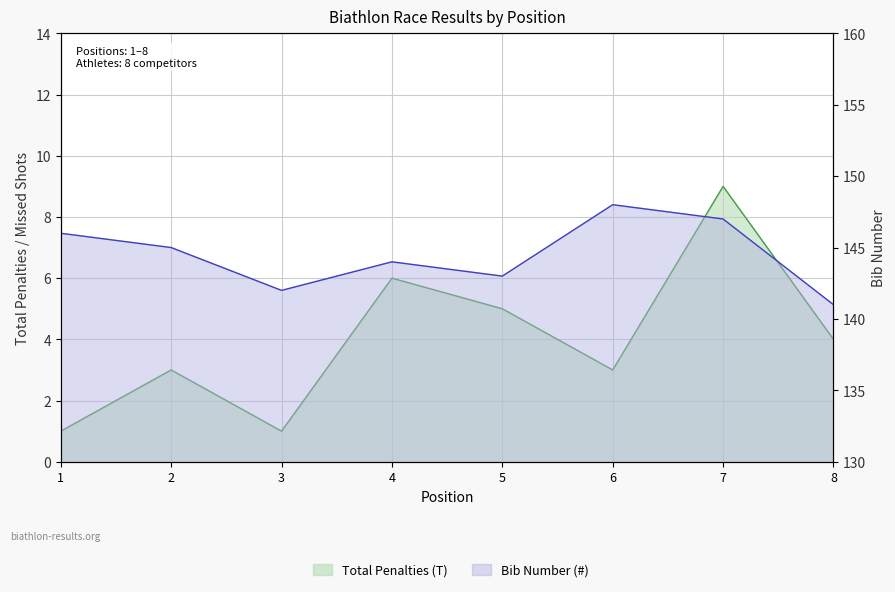

True or false: Bib (#) has more than 0 interior local peaks.

True